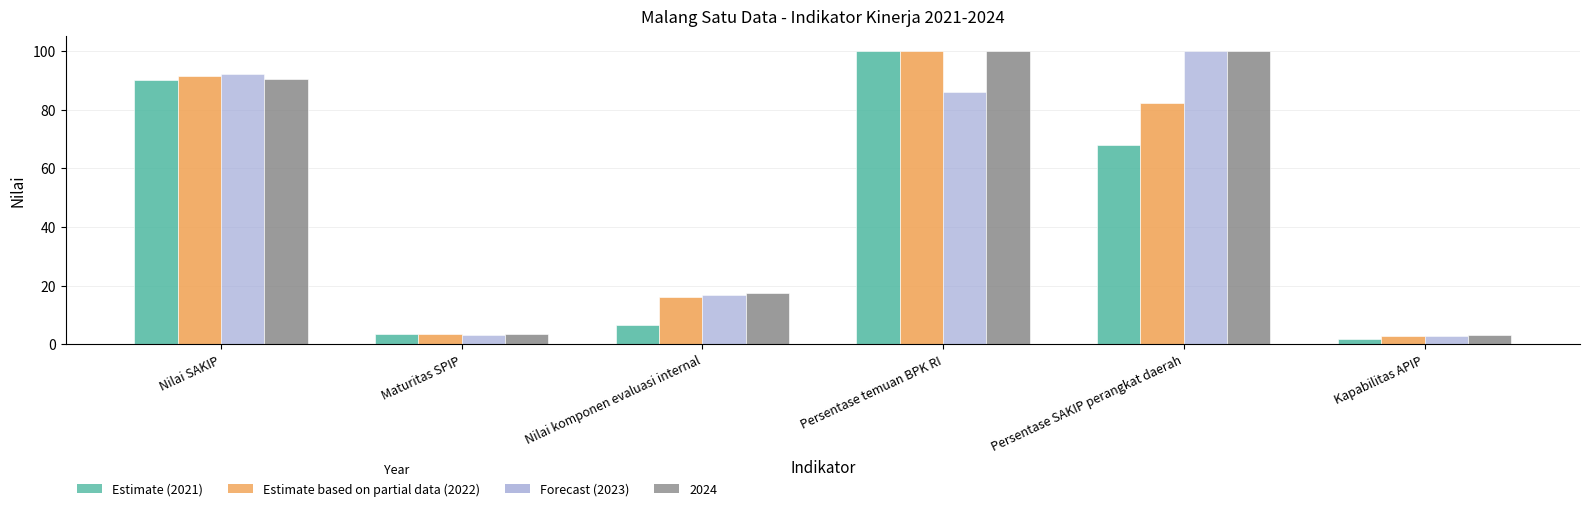

What is the maximum value shown in the chart?

100.0